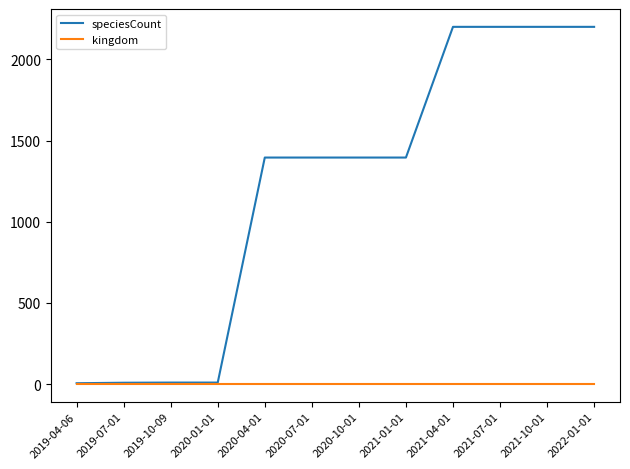

At how many categories does at least one series exceed 1817?

4